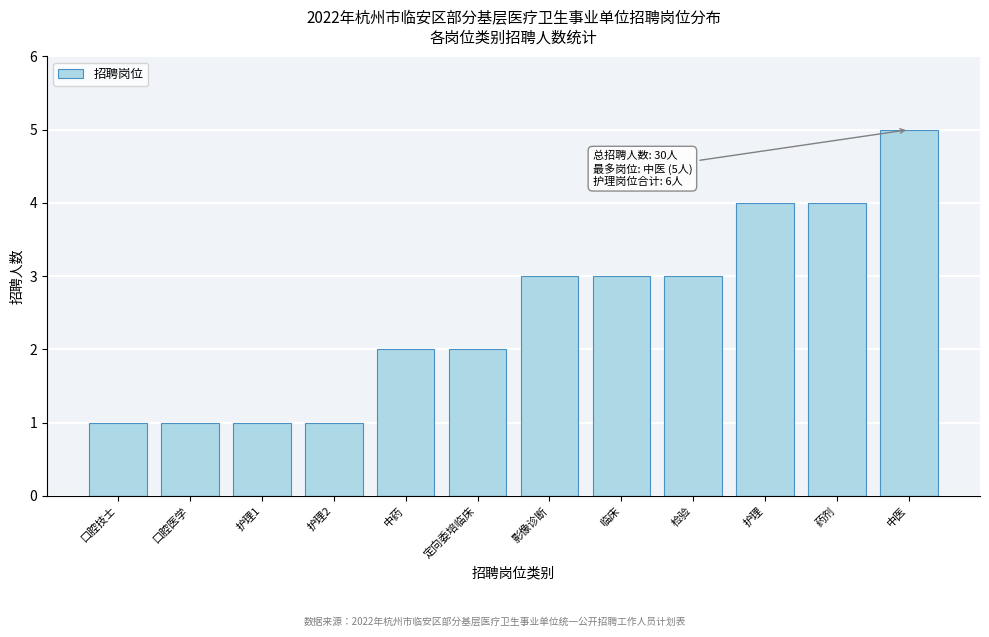

Reading right to left, what are all the values shown in this chart?

5	4	4	3	3	3	2	2	1	1	1	1